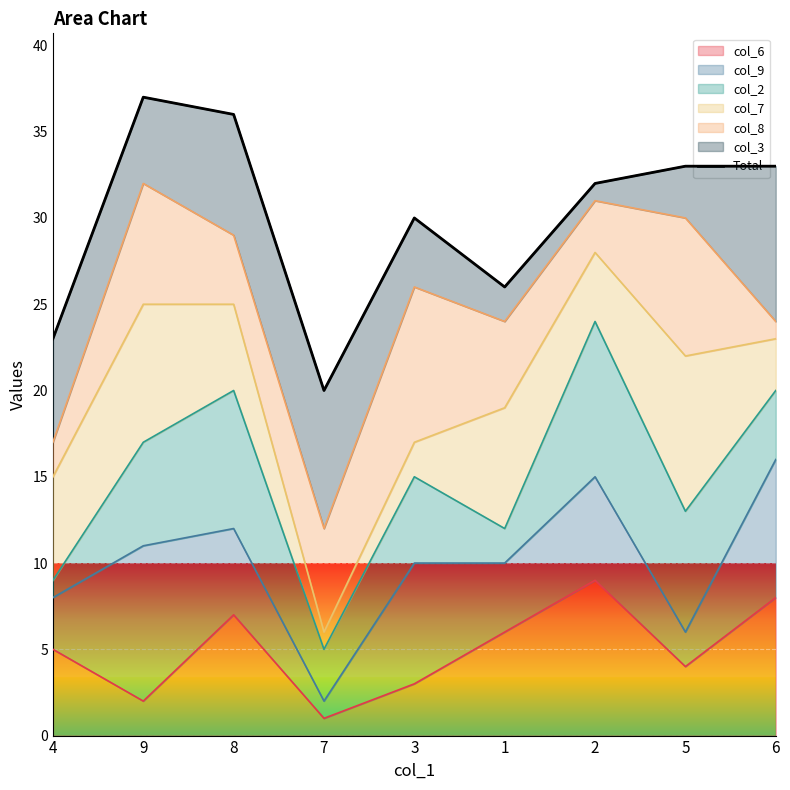

How many values exceed 32?

4